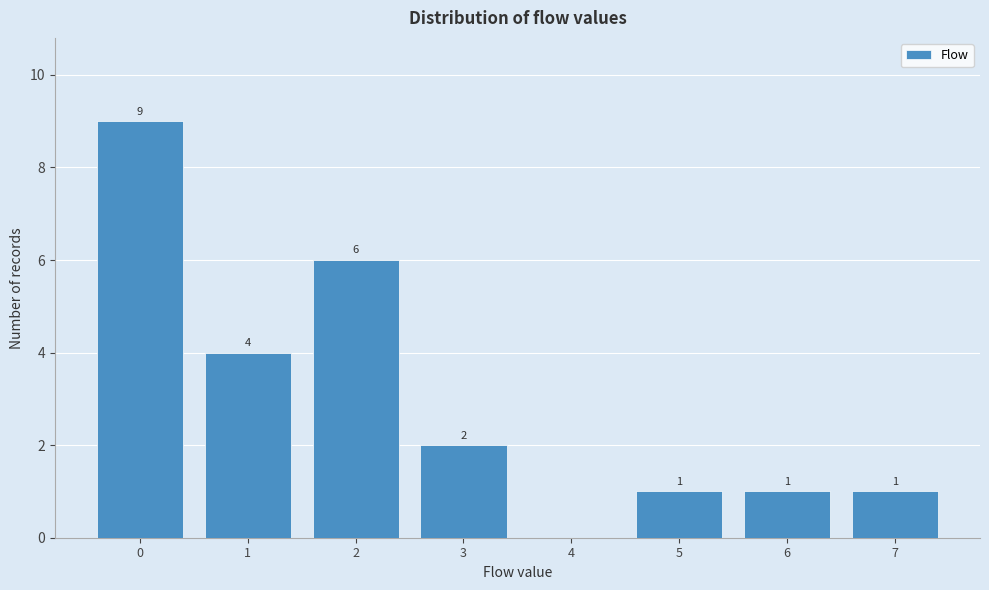

Reading left to right, extract all data points from this chart.

0=9	1=4	2=6	3=2	4=0	5=1	6=1	7=1